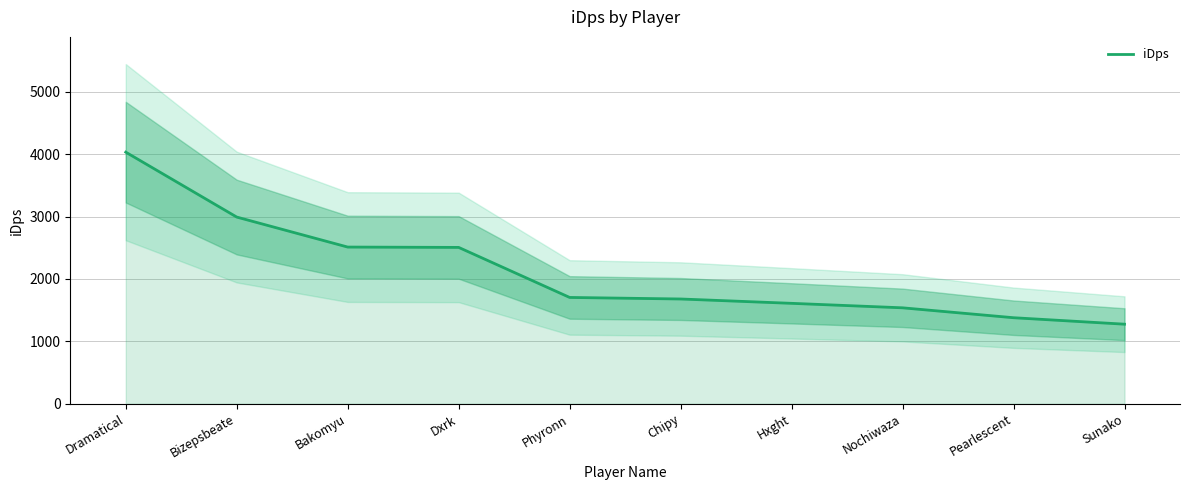

Reading left to right, what are all the values shown in this chart?

4031.3	2991.6	2511.1	2505.7	1704.2	1679.4	1609.9	1538.1	1379.4	1275.9